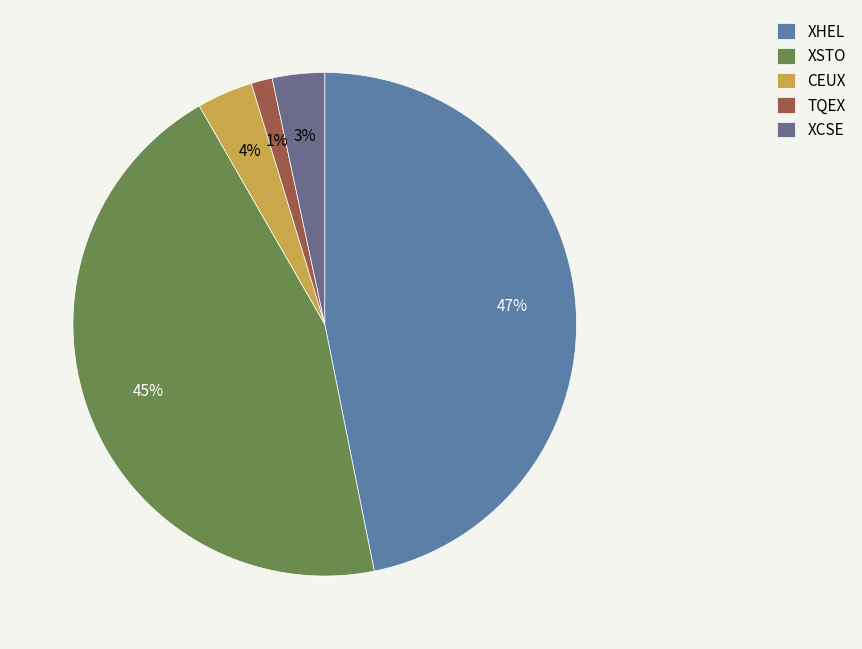

What percentage is the TQEX slice, to the nearest percent?

1%